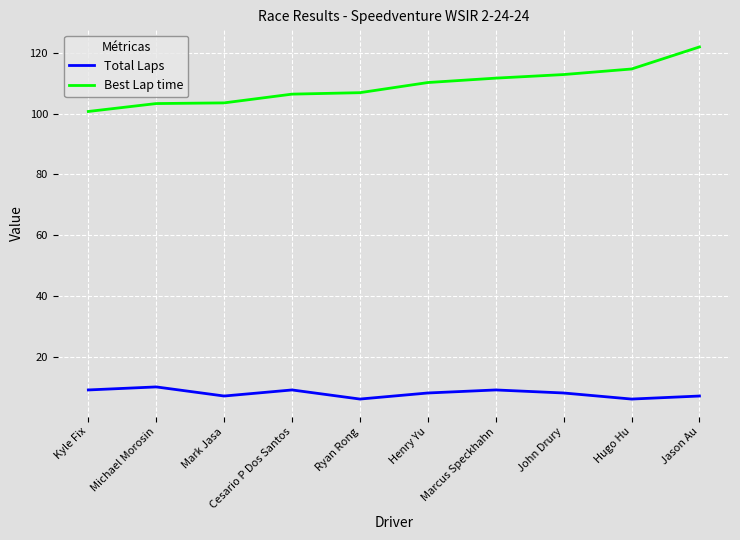

How many lines are shown in the chart?

2